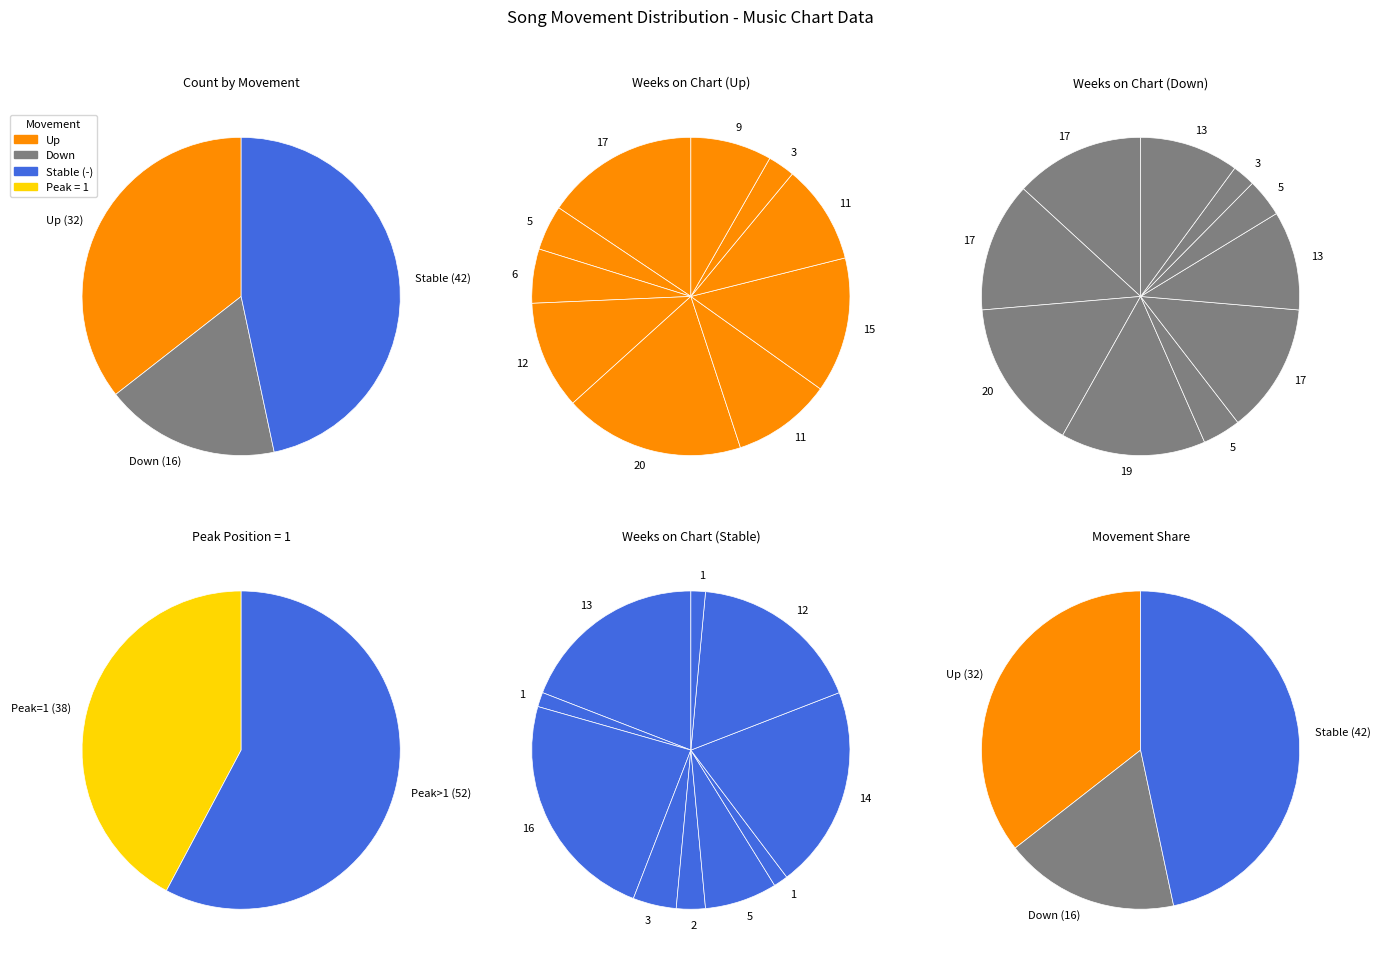

The up slice represents 28% of the pie. True or false?

False